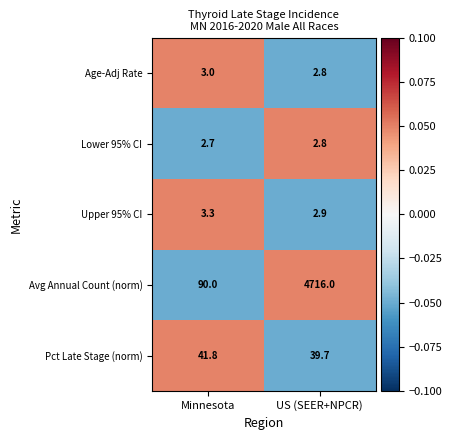

Which series changed the most between Minnesota and US (SEER+NPCR)?

Avg Annual Count (norm)